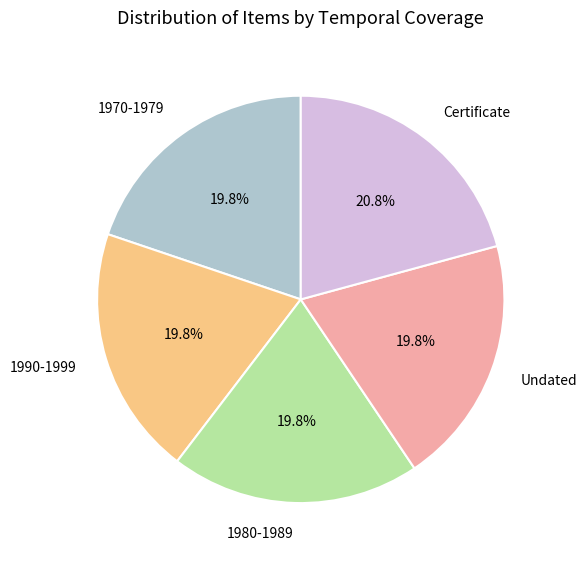

What portion of the pie excludes 1970-1979?

80.2%